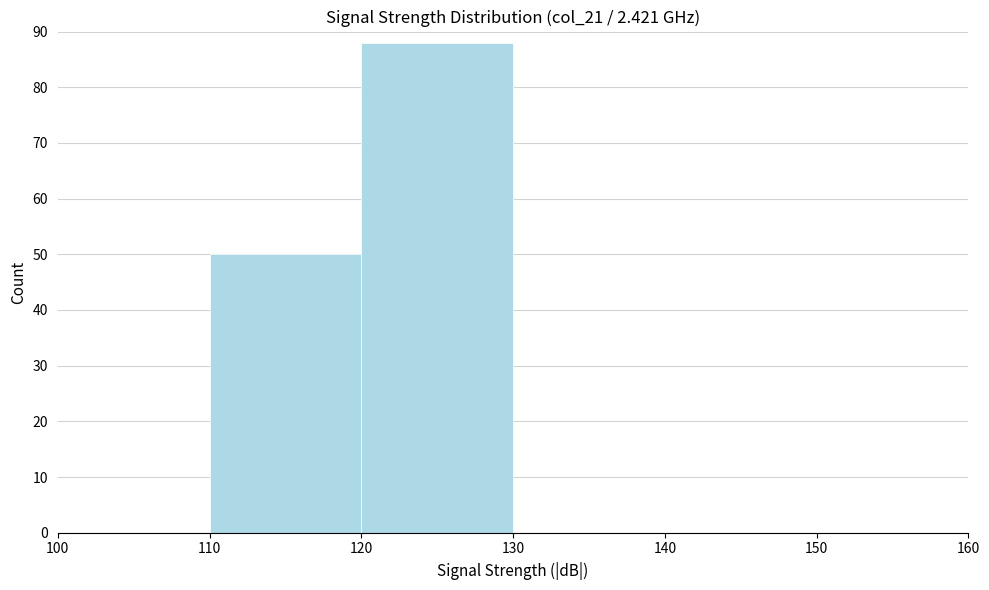

Reading left to right, list every bar in this chart as the range it spans on the x-axis followed by its height. The values are not printed on the chart, so give them approximately, as read against the axis.

100 to 110: 0
110 to 120: 50
120 to 130: 88
130 to 140: 0
140 to 150: 0
150 to 160: 0